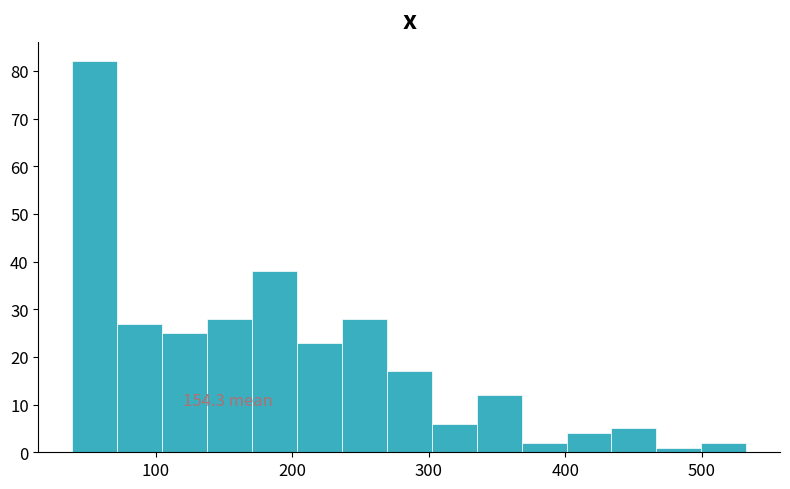

Around what value on the x-axis is the tallest bar? Give the approximate position of its centre, as read against the axis.

60